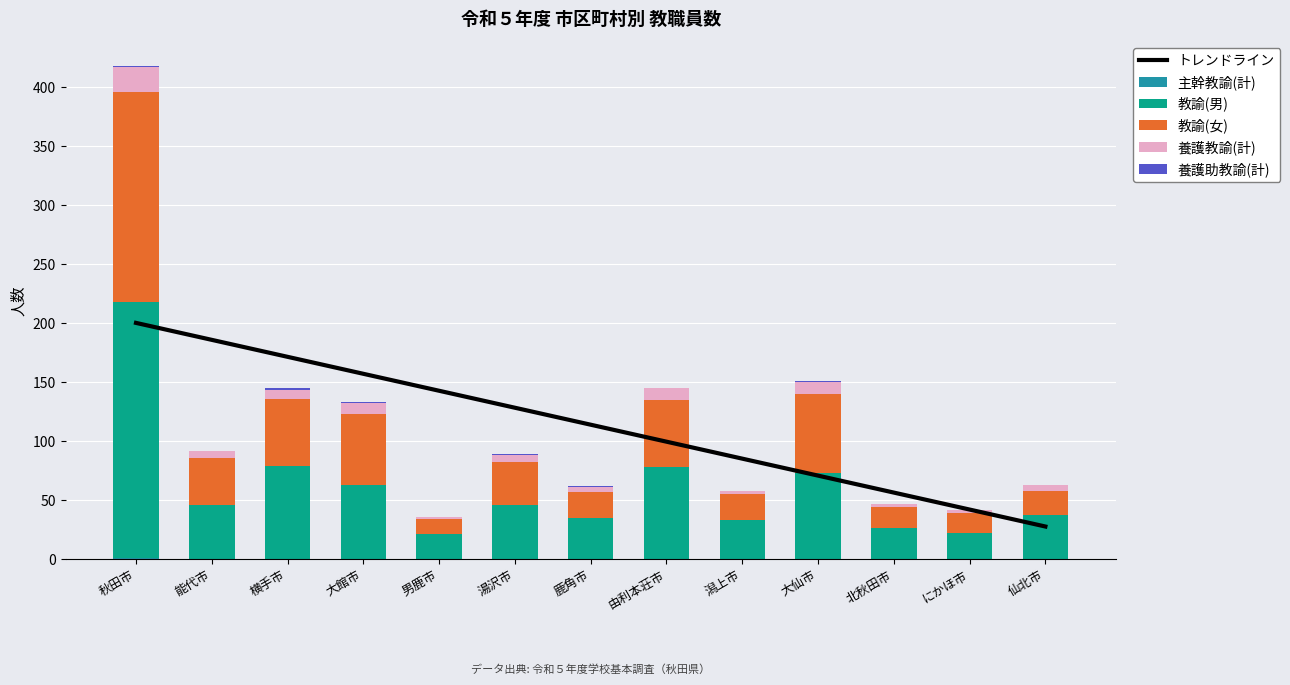

Rank the categories by 養護助教諭(計) value from highest to lowest.

横手市, 秋田市, 大館市, 湯沢市, 鹿角市, 大仙市, 能代市, 男鹿市, 由利本荘市, 潟上市, 北秋田市, にかほ市, 仙北市